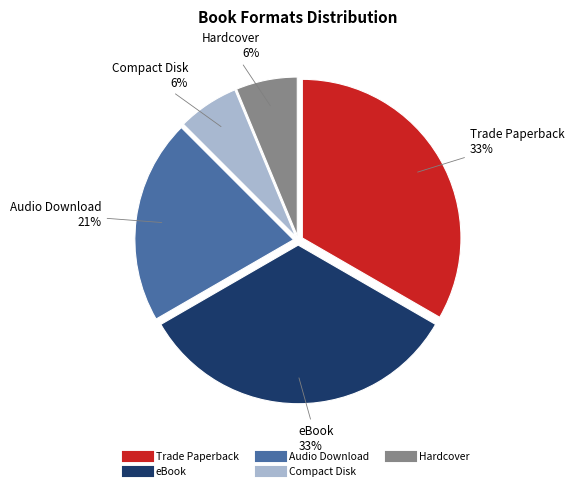

Combined, do Audio Download and Trade Paperback account for over 50%?

Yes